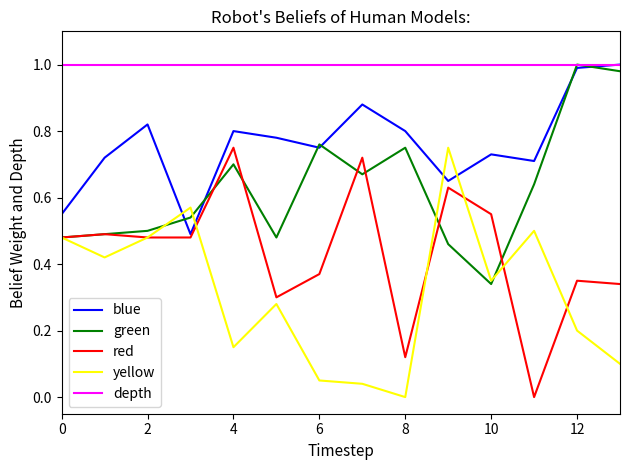

True or false: yellow and depth cross at least once.

False